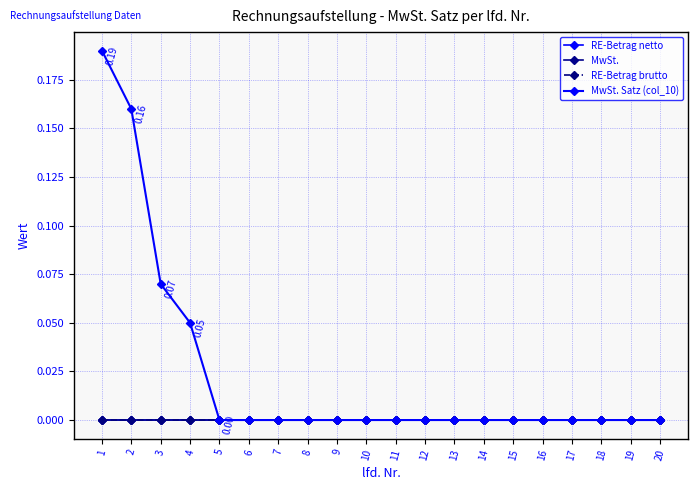

True or false: MwSt. and RE-Betrag brutto intersect in this chart.

False